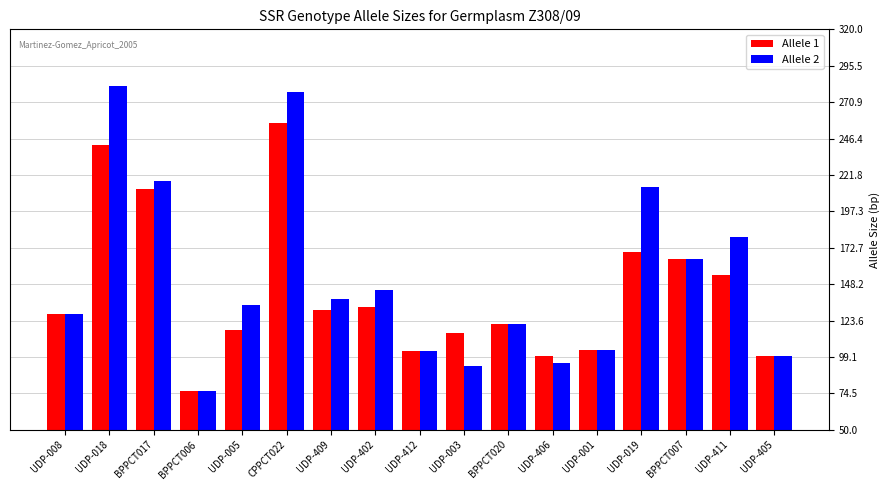

What is the approximate value of Allele 2 at UDP-018, to the nearest 50?

300